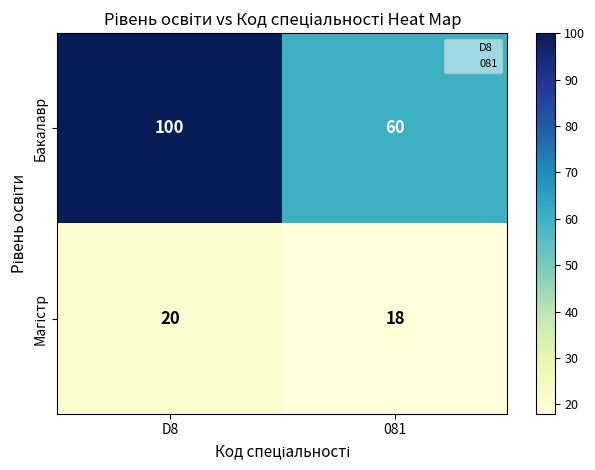

What is the sum of all Бакалавр values?

160